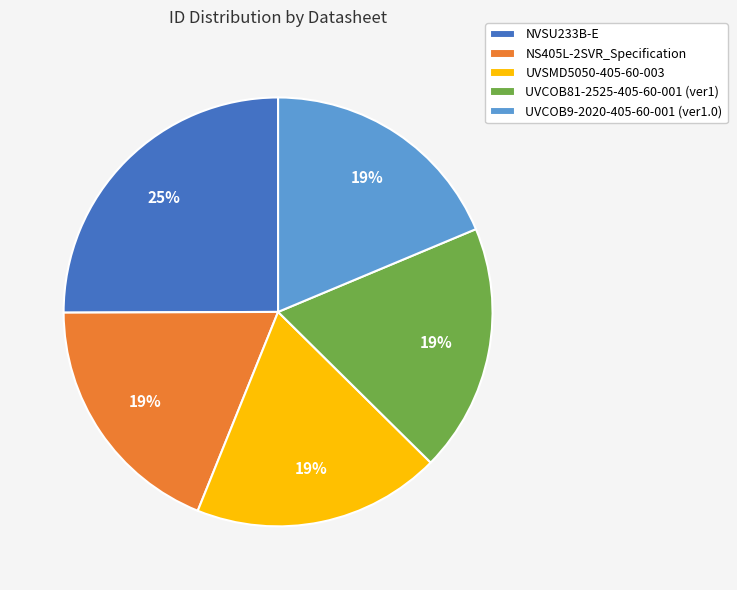

Which slice is the largest?

NVSU233B-E